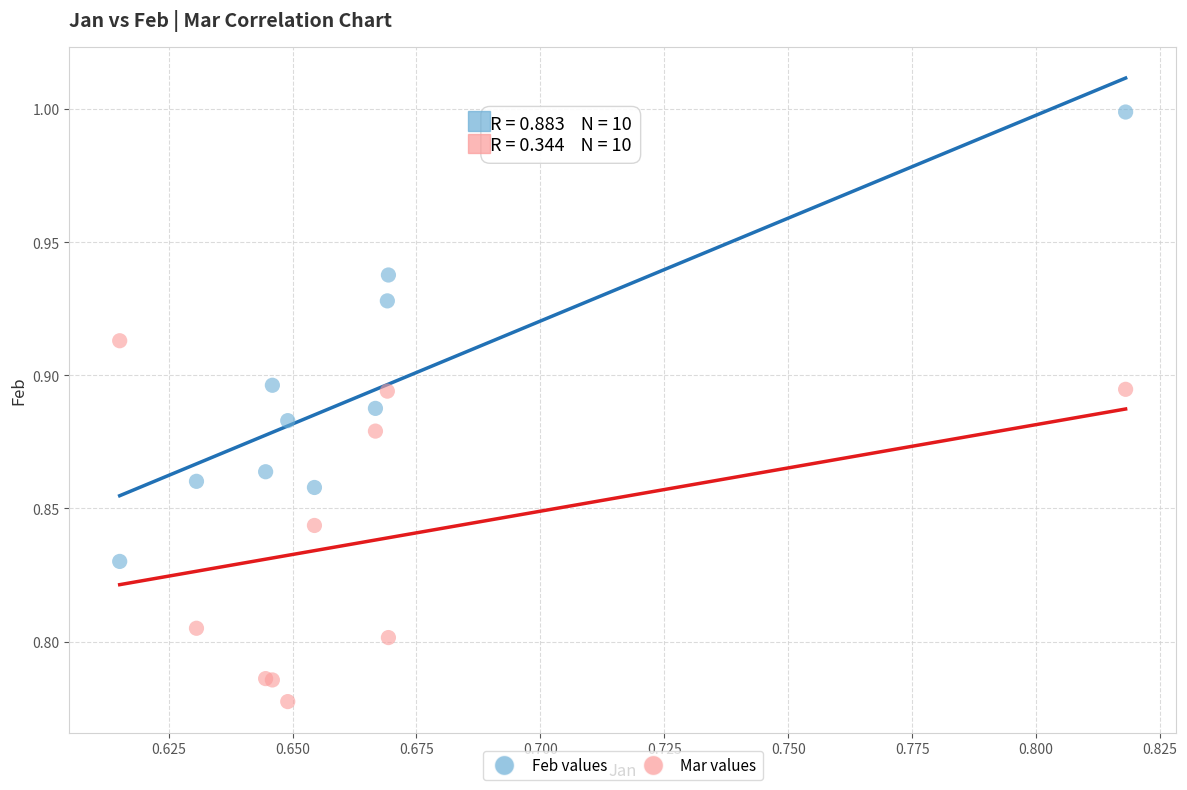

What are all the series names shown in the legend?

Feb values, Mar values